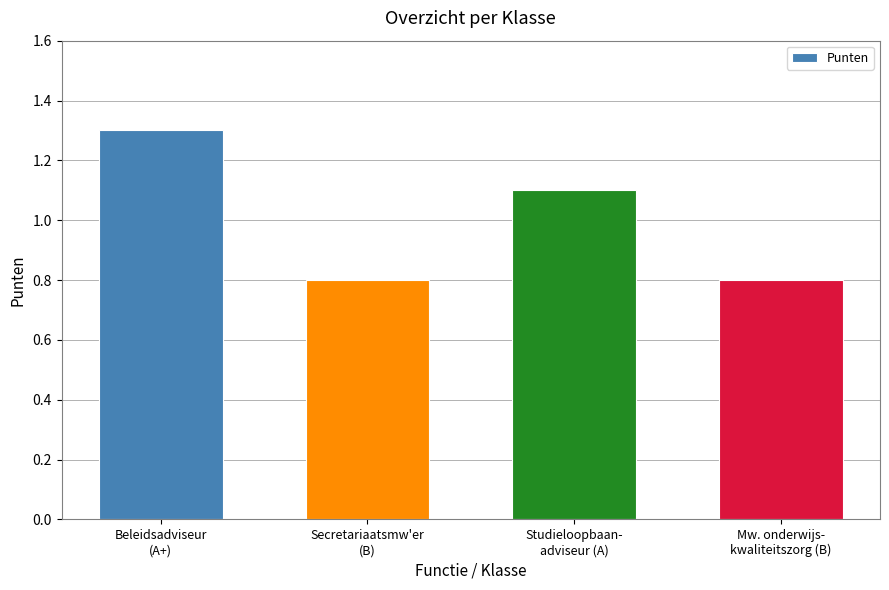

At which category does the chart reach its peak across all series?

Beleidsadviseur
(A+)